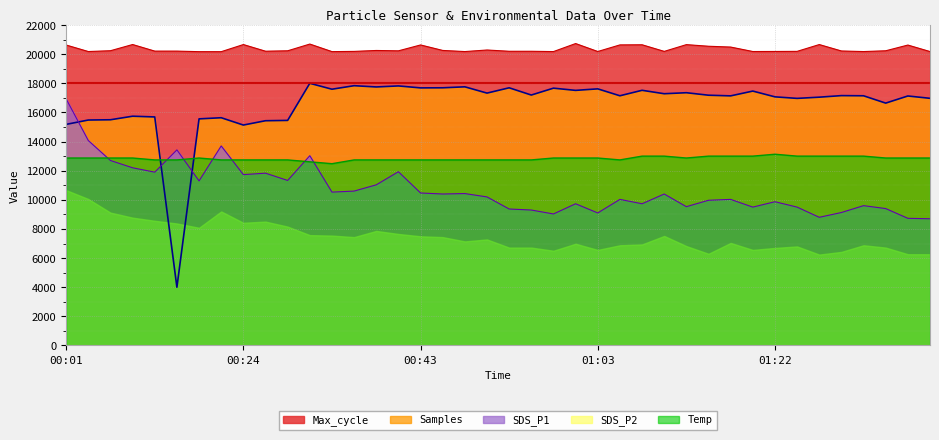

The Max_cycle series shows 6235.5 at 00:01. True or false?

False